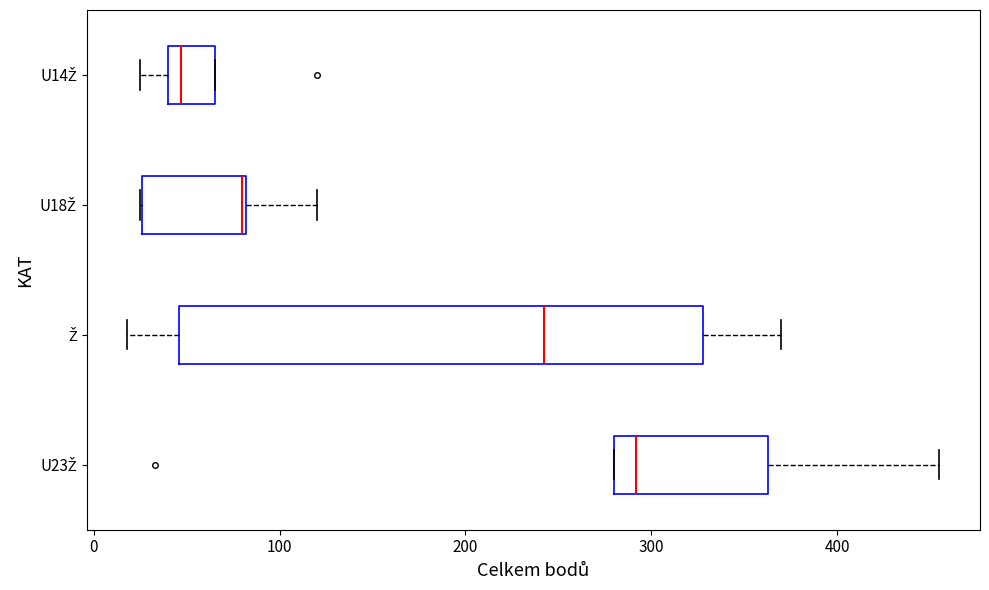

Reading bottom to top, read every box against the x-axis: the position of its median line, the range the box covers, and the ends of its whiskers. The values are not printed on the chart, so give them approximately, as read against the axis.

U23Ž: median 290, box 280 to 360, whiskers 280 to 460
Ž: median 240, box 50 to 330, whiskers 20 to 370
U18Ž: median 80, box 30 to 80, whiskers 30 to 120
U14Ž: median 50, box 40 to 70, whiskers 30 to 70